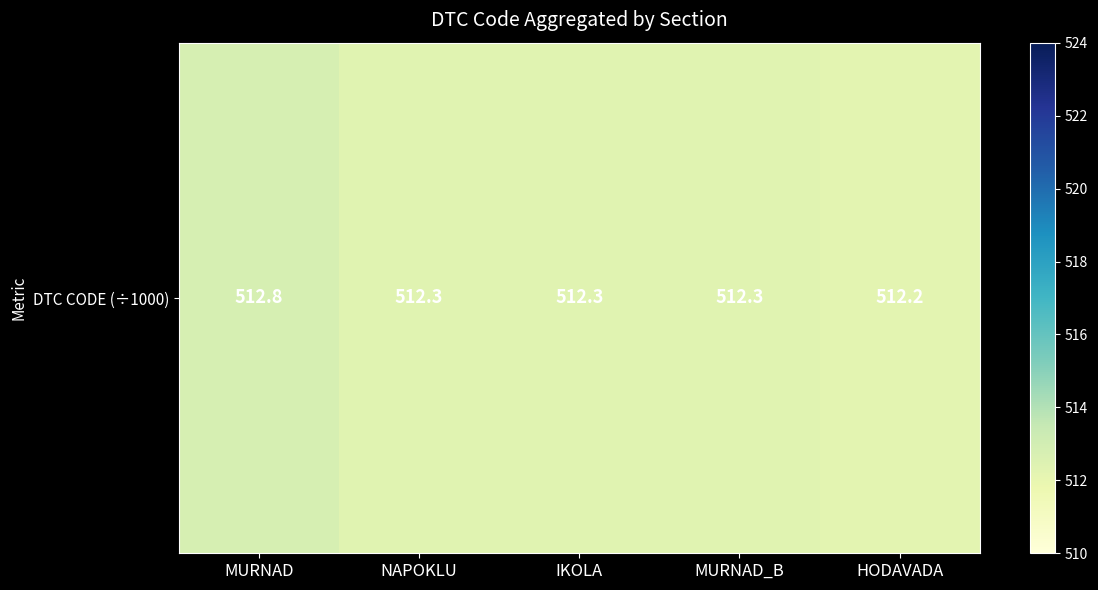

What is the smallest value displayed?

512.2